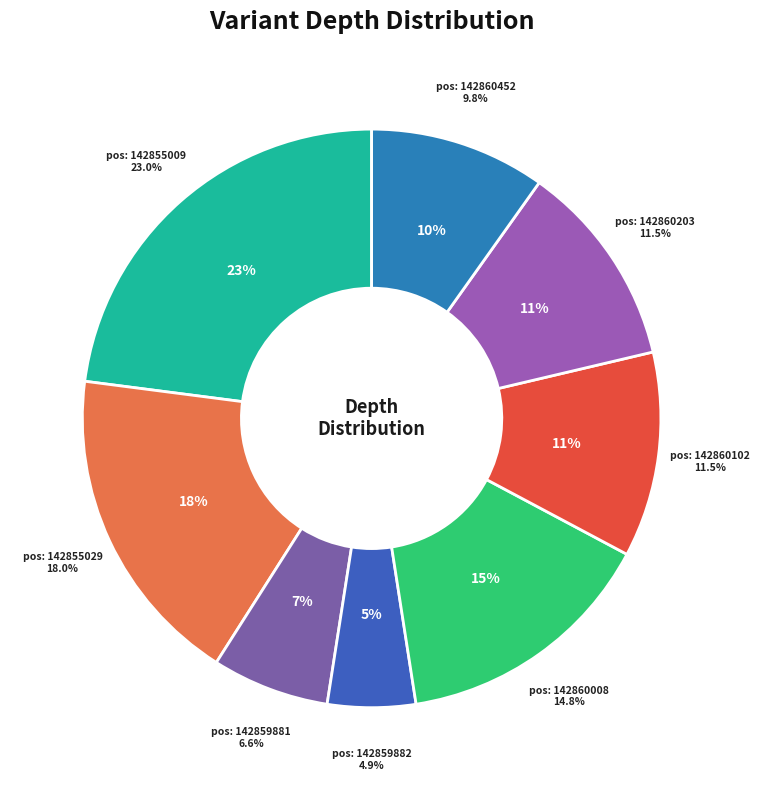

The 142859881 slice represents 12% of the pie. True or false?

False